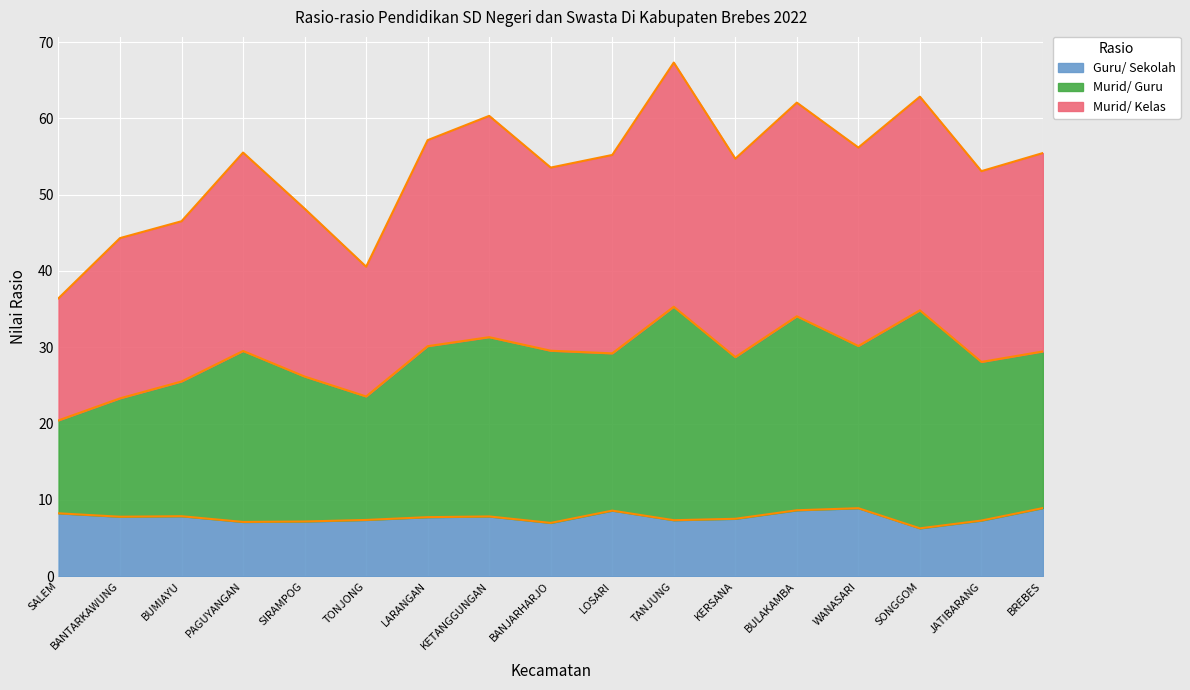

Reading right to left, list all the values displayed in this chart.

Guru/ Sekolah: BREBES=8.9	JATIBARANG=7.3	SONGGOM=6.3	WANASARI=8.9	BULAKAMBA=8.6	KERSANA=7.5	TANJUNG=7.3	LOSARI=8.6	BANJARHARJO=7.0	KETANGGUNGAN=7.8	LARANGAN=7.7	TONJONG=7.4	SIRAMPOG=7.2	PAGUYANGAN=7.1	BUMIAYU=7.9	BANTARKAWUNG=7.8	SALEM=8.2
Murid/ Guru: BREBES=29.5	JATIBARANG=28.1	SONGGOM=34.8	WANASARI=30.2	BULAKAMBA=34.1	KERSANA=28.7	TANJUNG=35.3	LOSARI=29.2	BANJARHARJO=29.5	KETANGGUNGAN=31.3	LARANGAN=30.1	TONJONG=23.6	SIRAMPOG=26.2	PAGUYANGAN=29.5	BUMIAYU=25.5	BANTARKAWUNG=23.3	SALEM=20.4
Murid/ Kelas: BREBES=55.5	JATIBARANG=53.1	SONGGOM=62.8	WANASARI=56.2	BULAKAMBA=62.1	KERSANA=54.7	TANJUNG=67.3	LOSARI=55.2	BANJARHARJO=53.5	KETANGGUNGAN=60.3	LARANGAN=57.1	TONJONG=40.6	SIRAMPOG=48.2	PAGUYANGAN=55.5	BUMIAYU=46.5	BANTARKAWUNG=44.3	SALEM=36.4